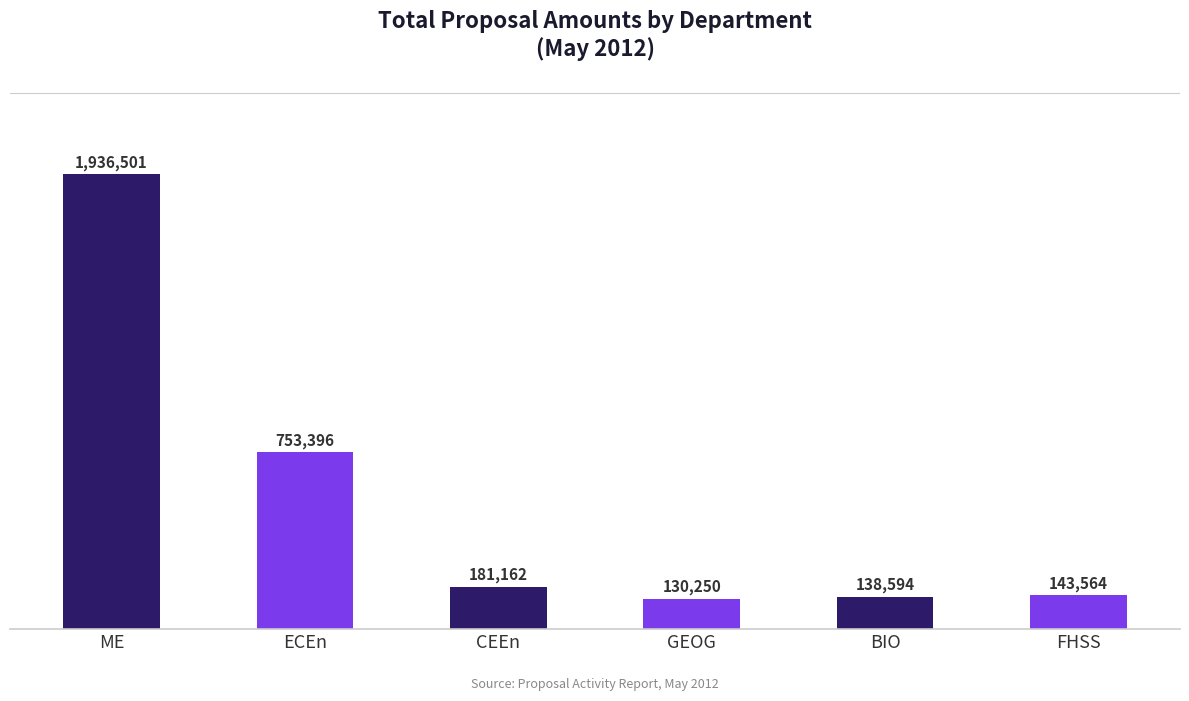

What is the average value?

547244